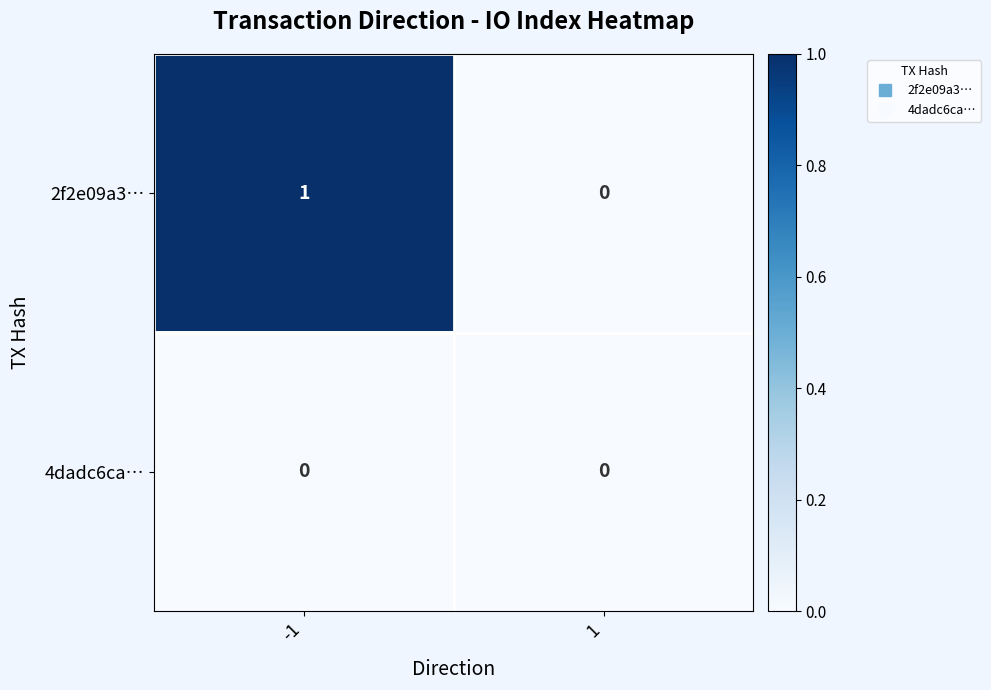

At -1, list the series in order from largest to smallest.

2f2e09a3…, 4dadc6ca…